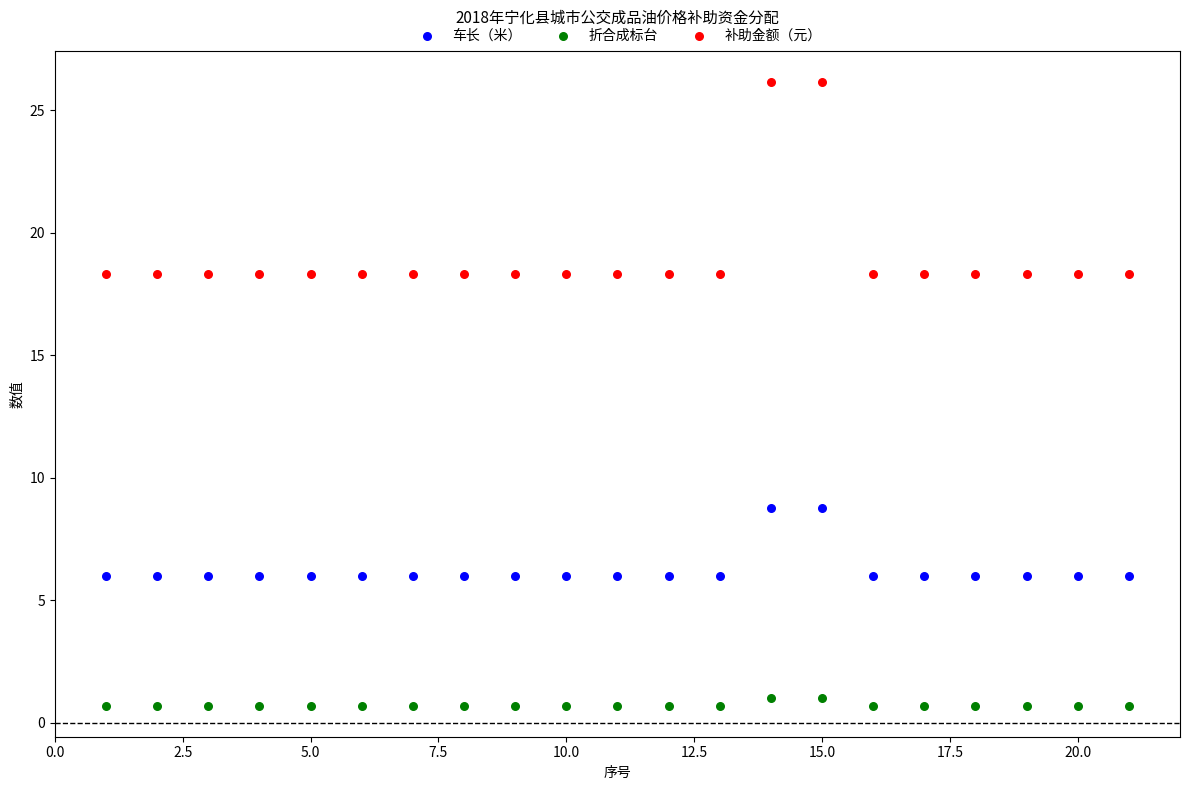

What is the X range (max minus min) for the scatter plot?

20.0